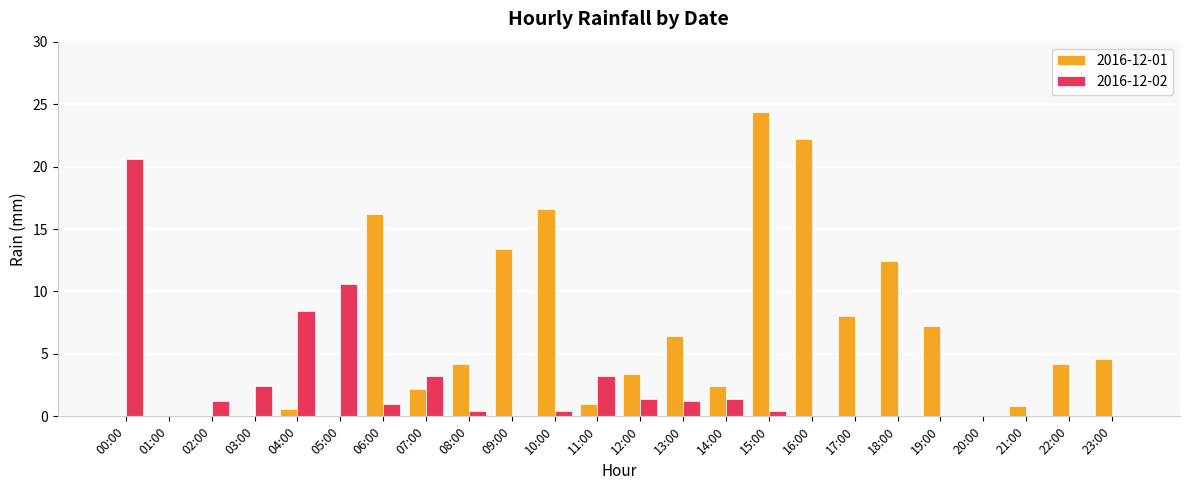

Is it true that 2016-12-02 equals -13.9 at 17:00?

False